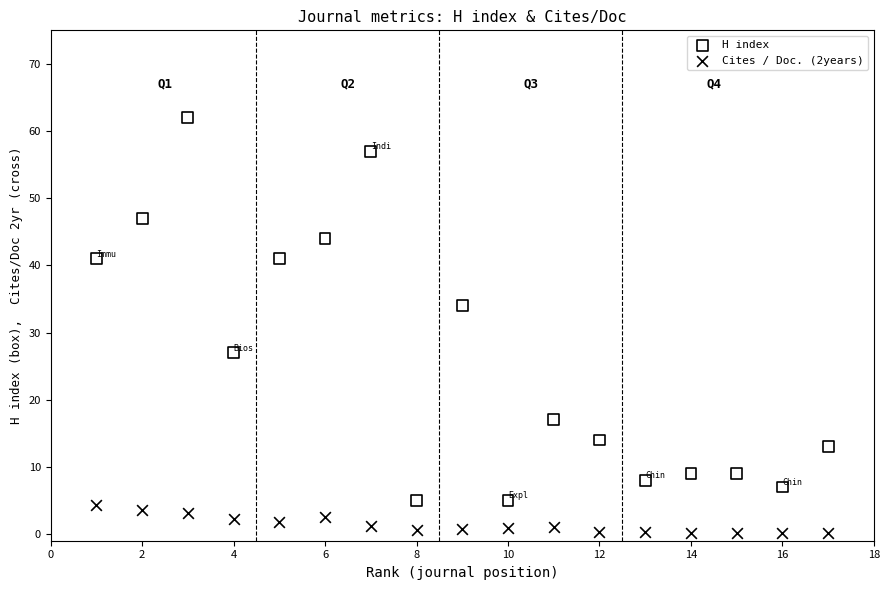

Which series reaches the minimum Y coordinate?

Cites / Doc. (2years)